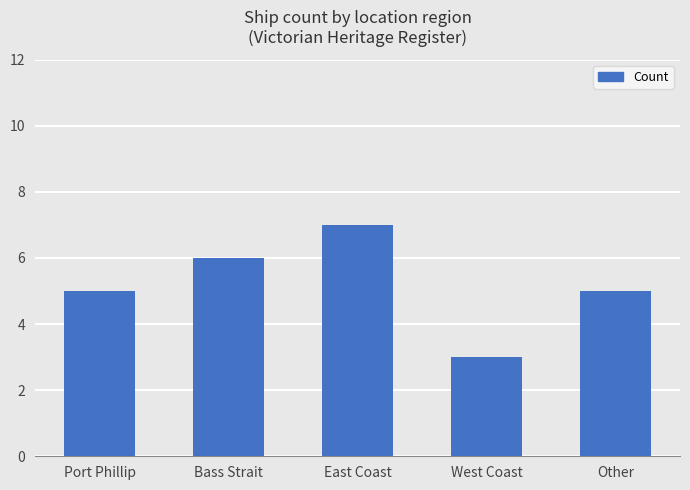

Which label corresponds to the smallest value in the chart?

West Coast